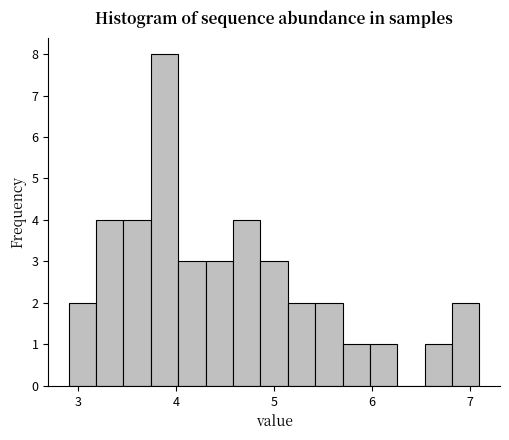

Around what value on the x-axis is the tallest bar? Give the approximate position of its centre, as read against the axis.

3.9